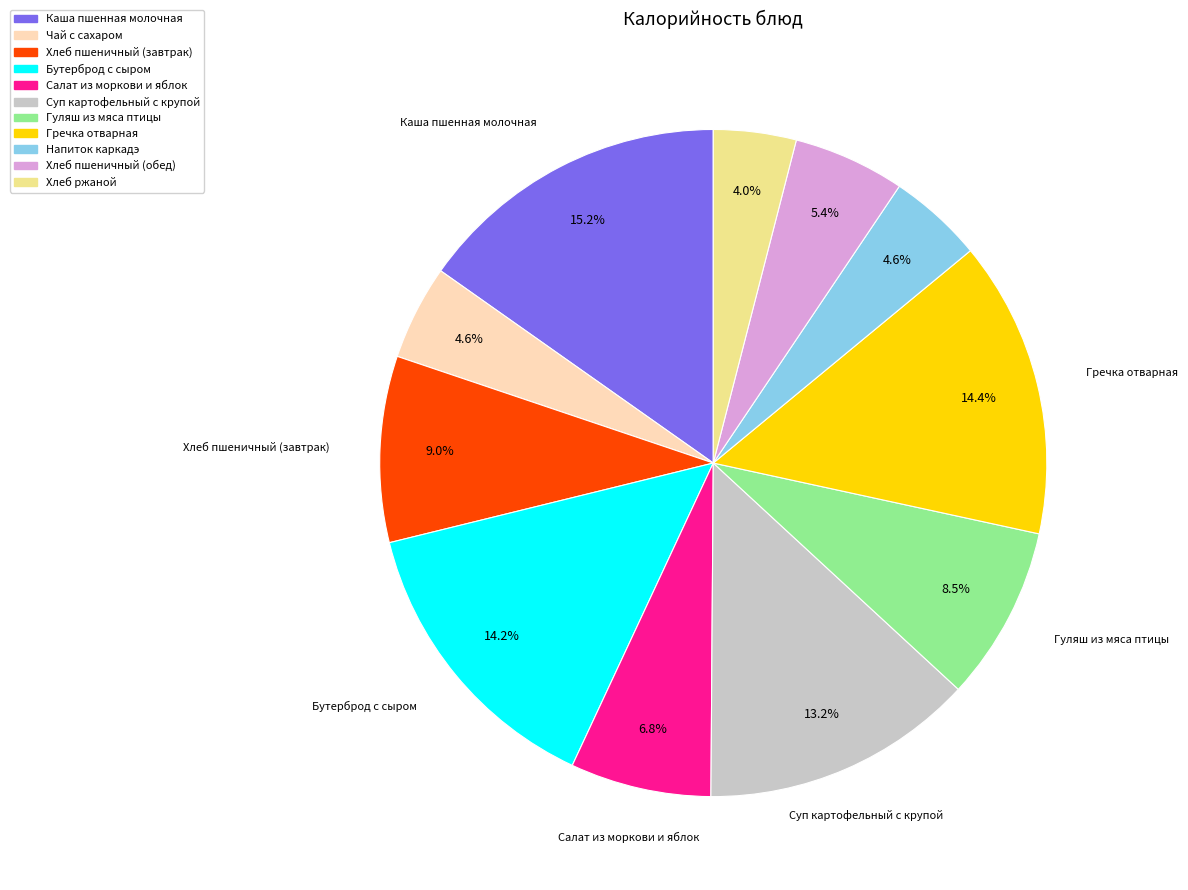

Combined, do Хлеб пшеничный (завтрак) and Напиток каркадэ account for over 50%?

No